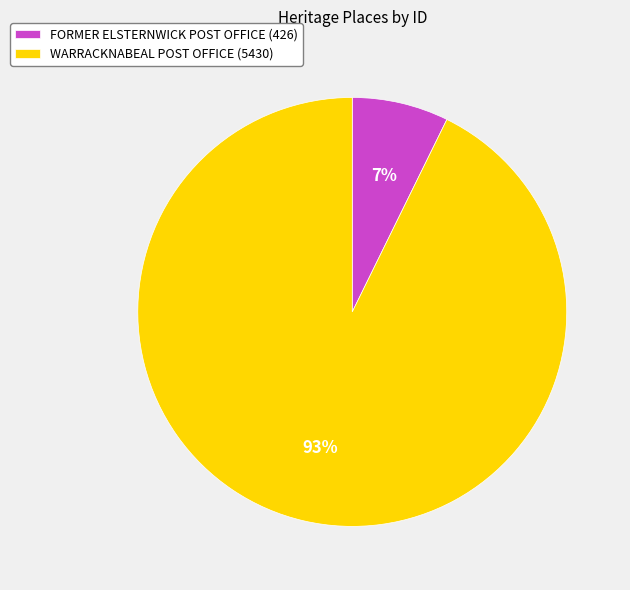

Is there a majority slice in this chart?

Yes